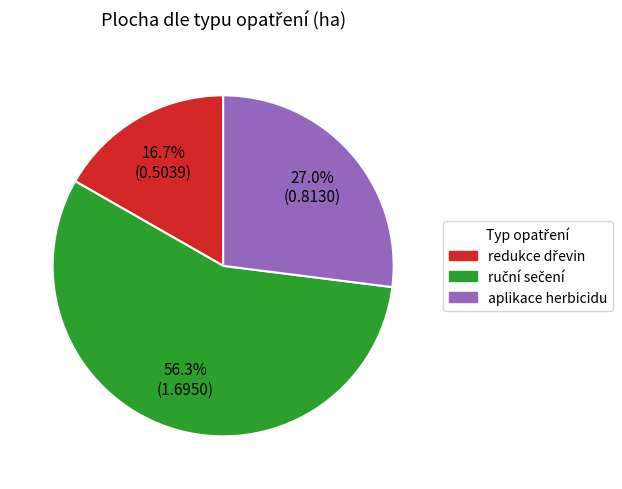

Does any single category account for the majority?

Yes